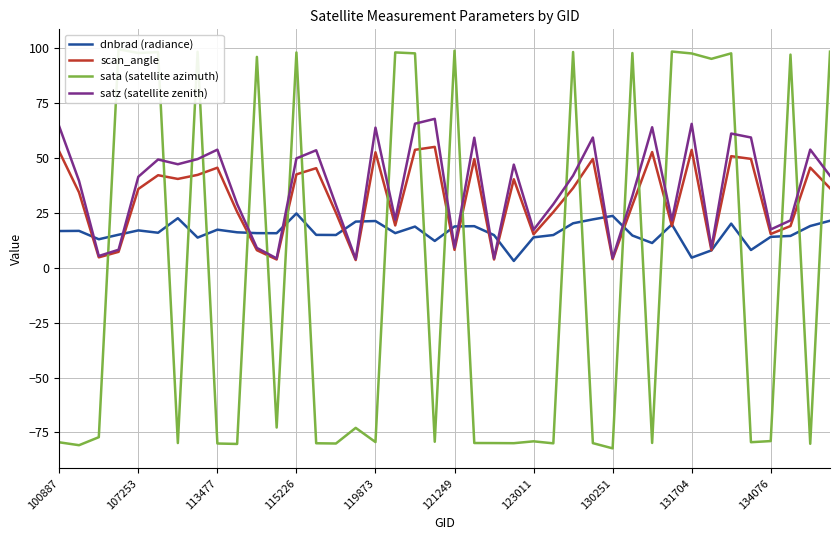

Read the dnbrad (radiance) value at 119873.

21.3